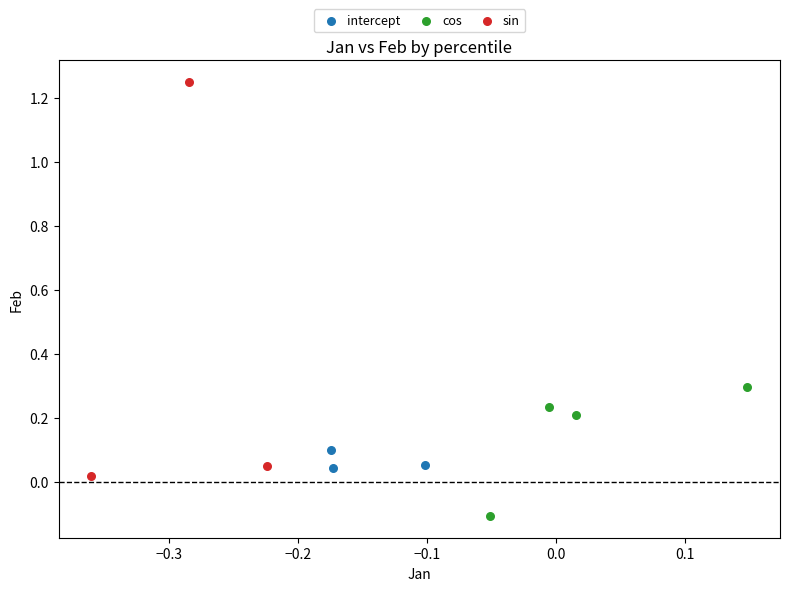

Which series has the largest Y range (max minus min)?

sin